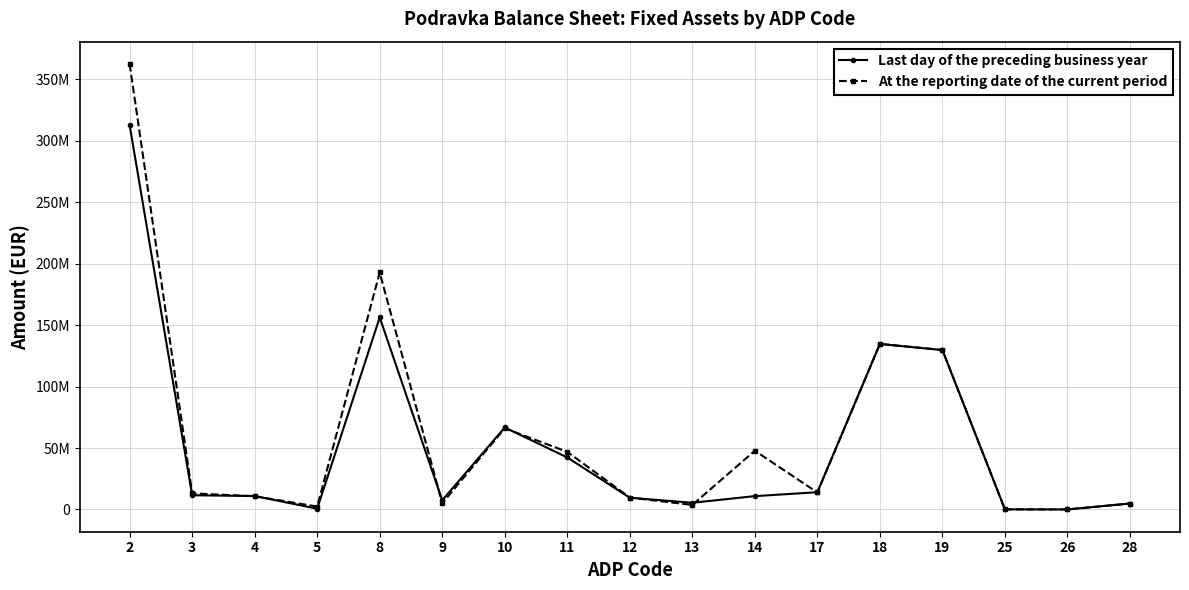

What are all the series names shown in the legend?

Last day of the preceding business year, At the reporting date of the current period